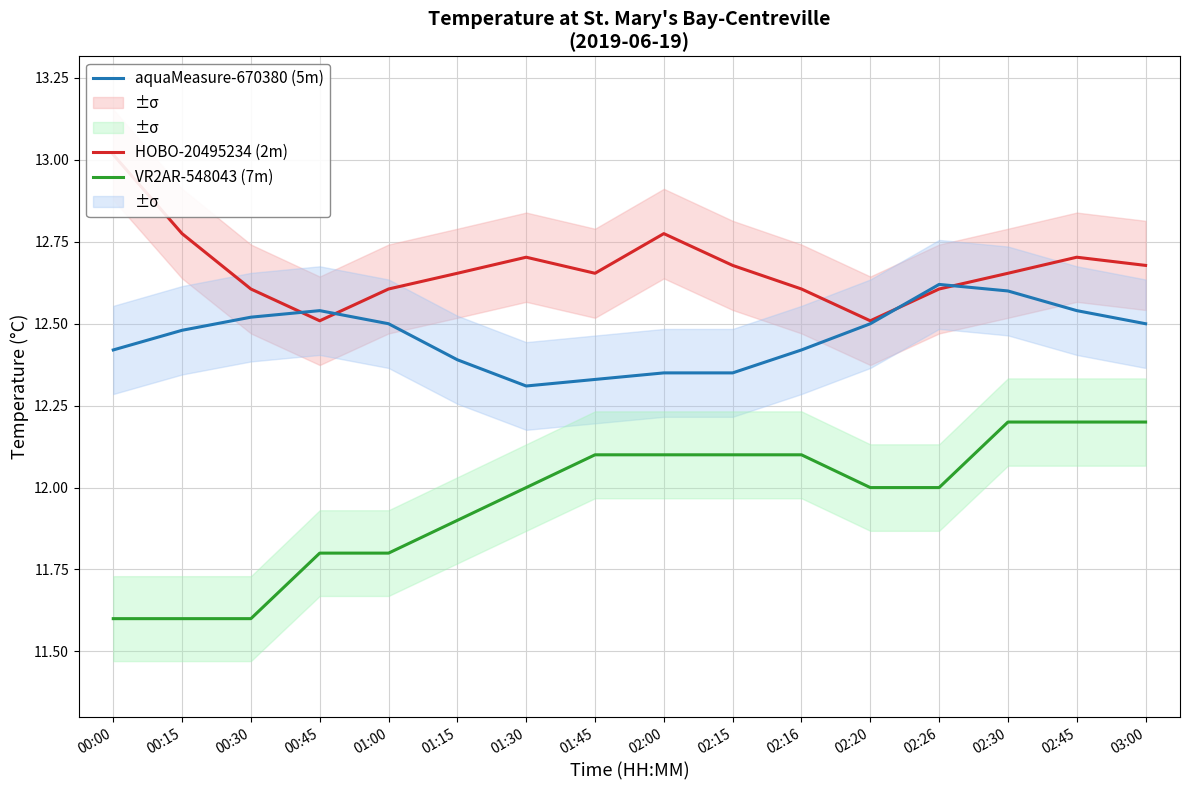

At which label is VR2AR-548043 (7m) closest to 11?

00:00